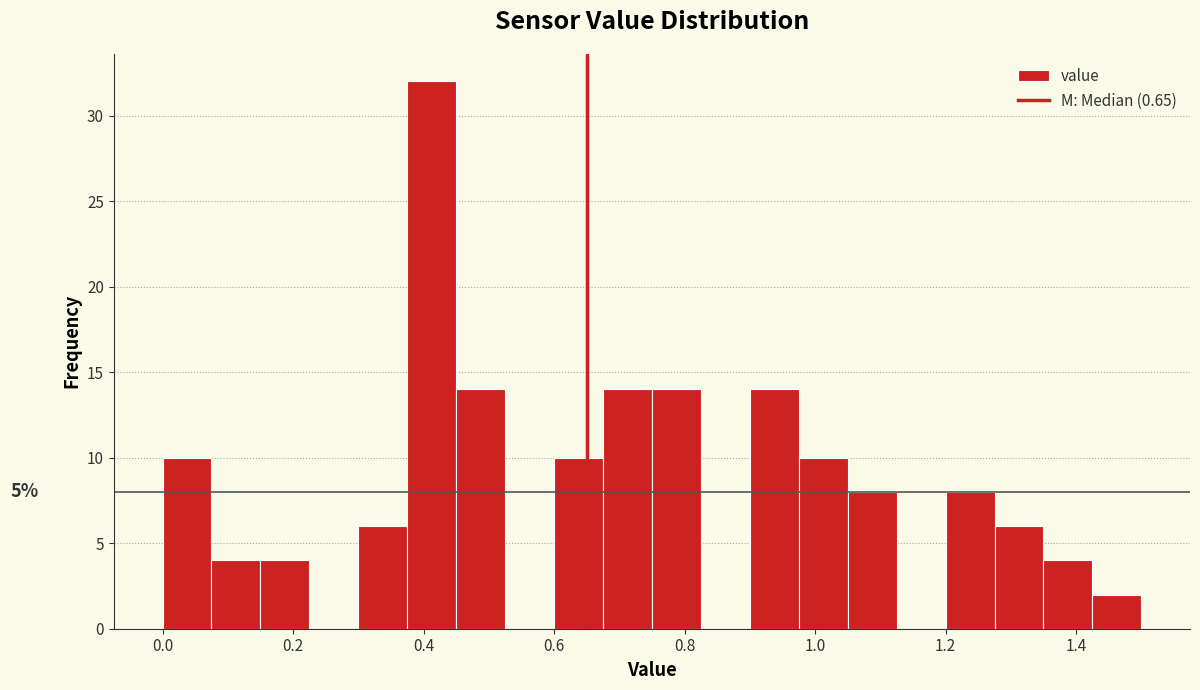

Read against the x-axis, roughly where is the centre of the tallest bar?

0.42